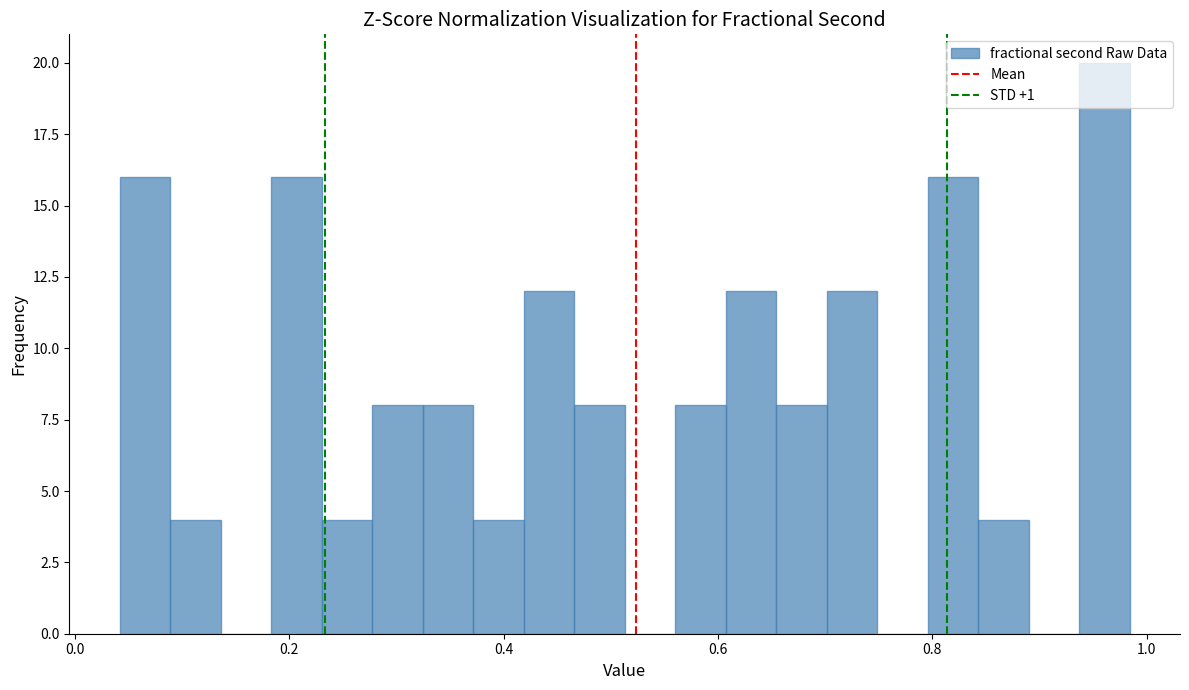

Around what value on the x-axis is the tallest bar? Give the approximate position of its centre, as read against the axis.

0.96